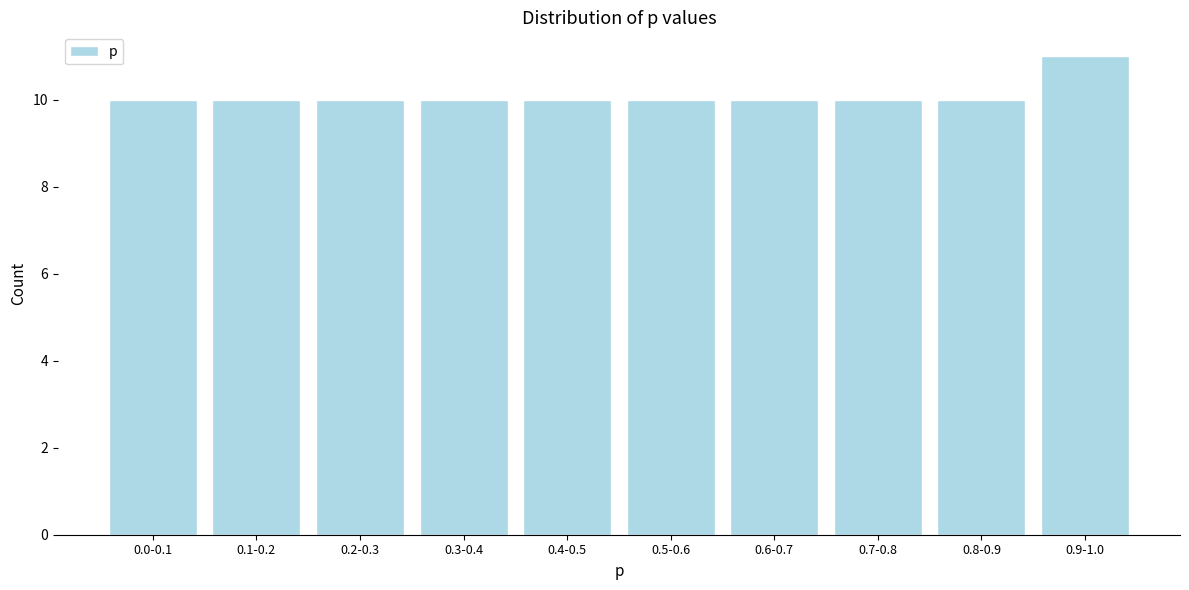

Reading left to right, transcribe all the data shown in this chart.

10	10	10	10	10	10	10	10	10	11